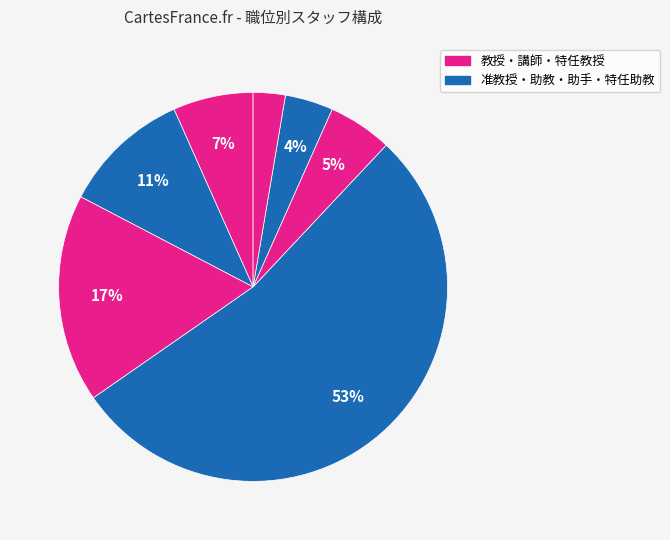

Count the number of slices in the pie.

7